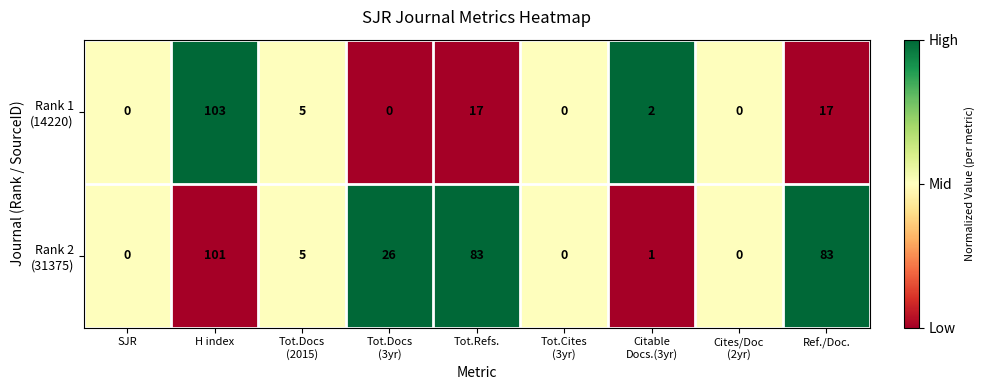

At which category is the sum across all series the highest?

H index